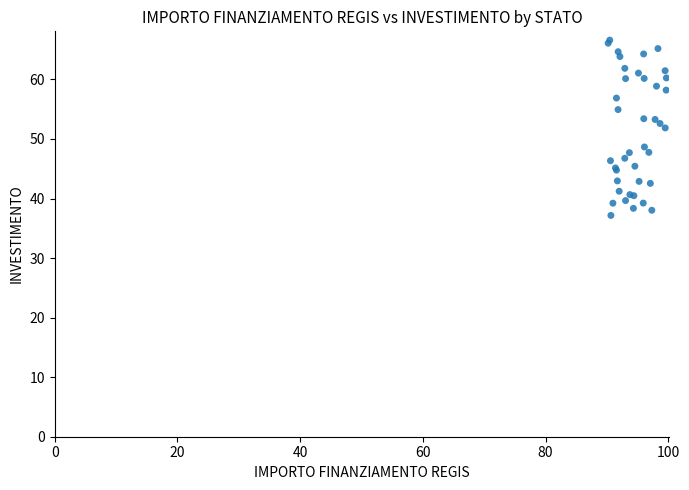

What Y value in the scatter plot is closest to 51?

51.9